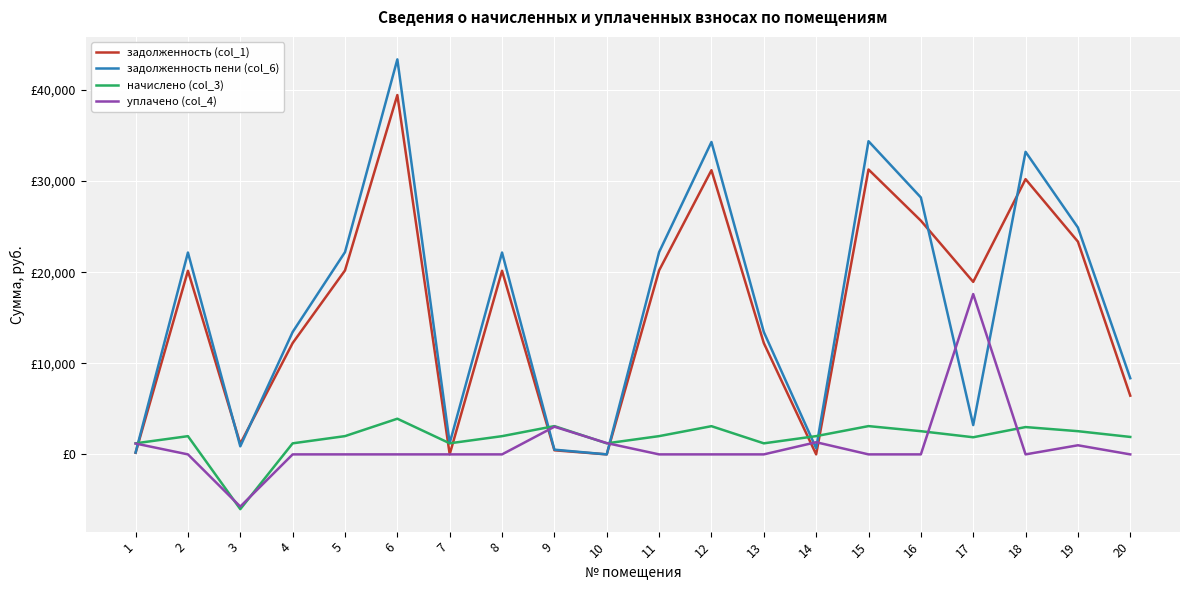

True or false: уплачено (col_4) has more than 2 interior local peaks.

True